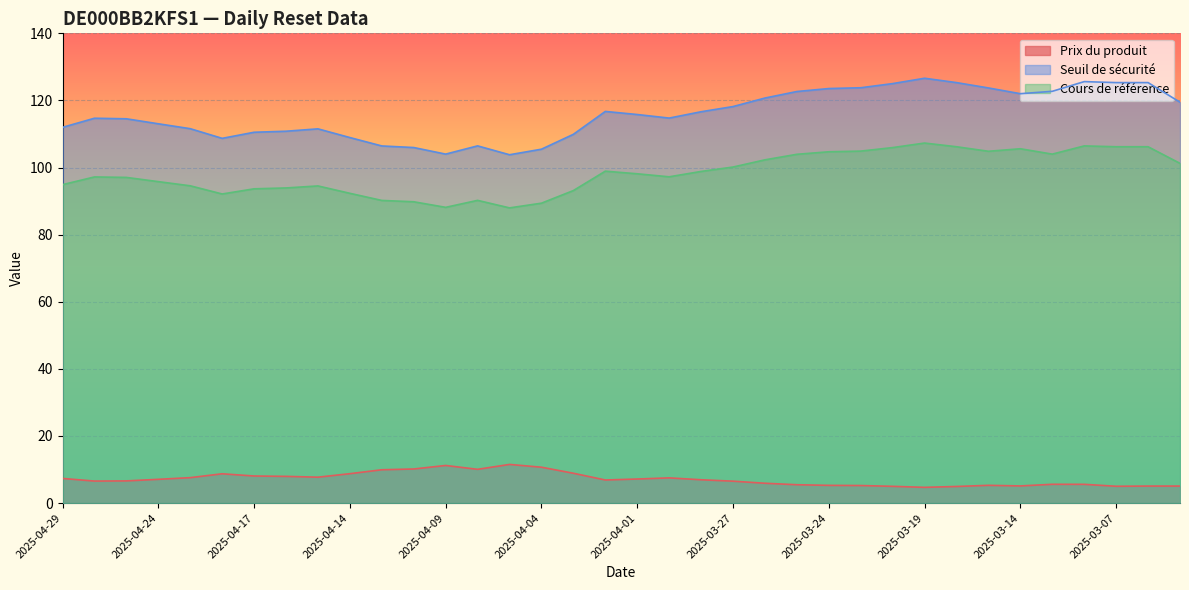

The value of Seuil de sécurité at 2025-04-29 is 193.1. True or false?

False